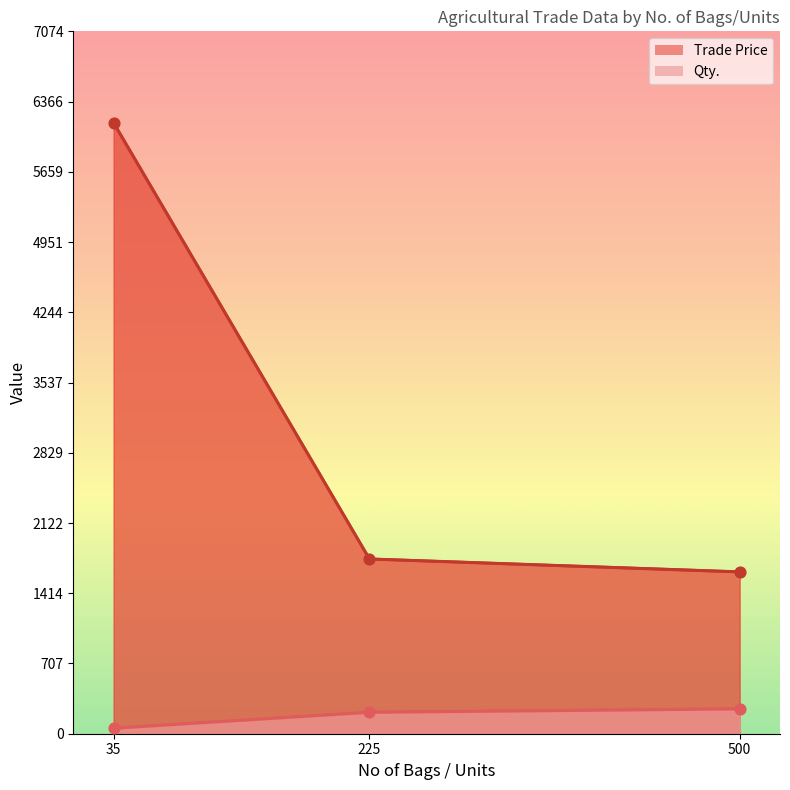

What are all the series names shown in the legend?

Trade Price, Qty.